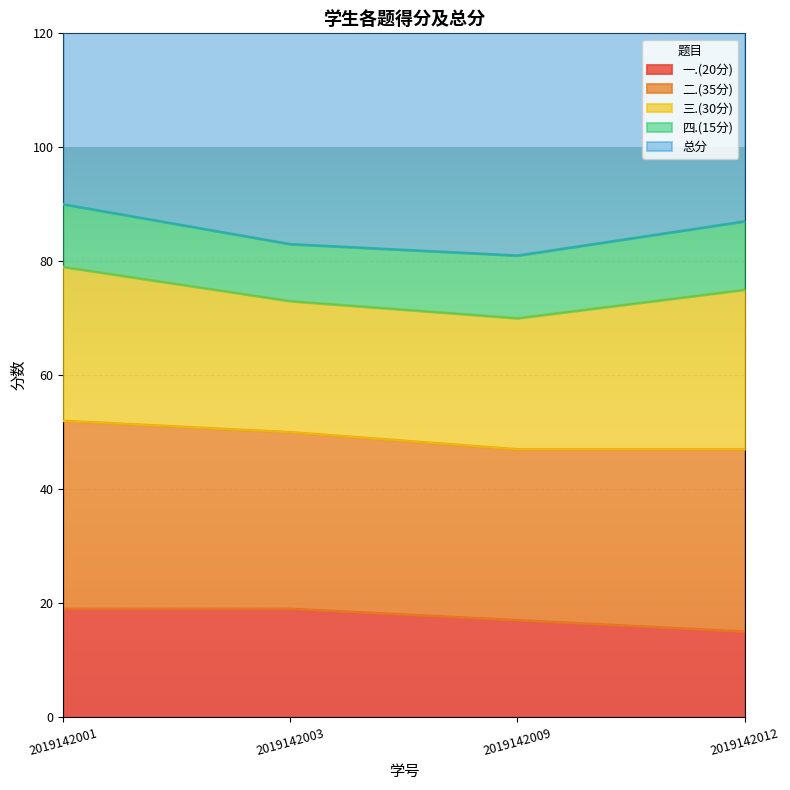

True or false: 一.(20分) has a value of 15 at 2019142012.

True